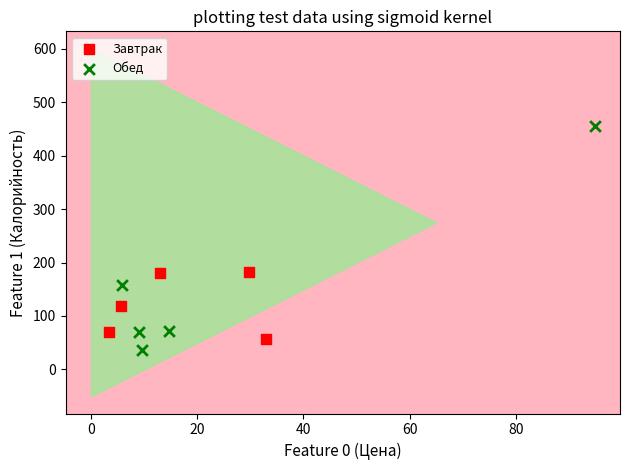

What are all the series names shown in the legend?

Завтрак, Обед